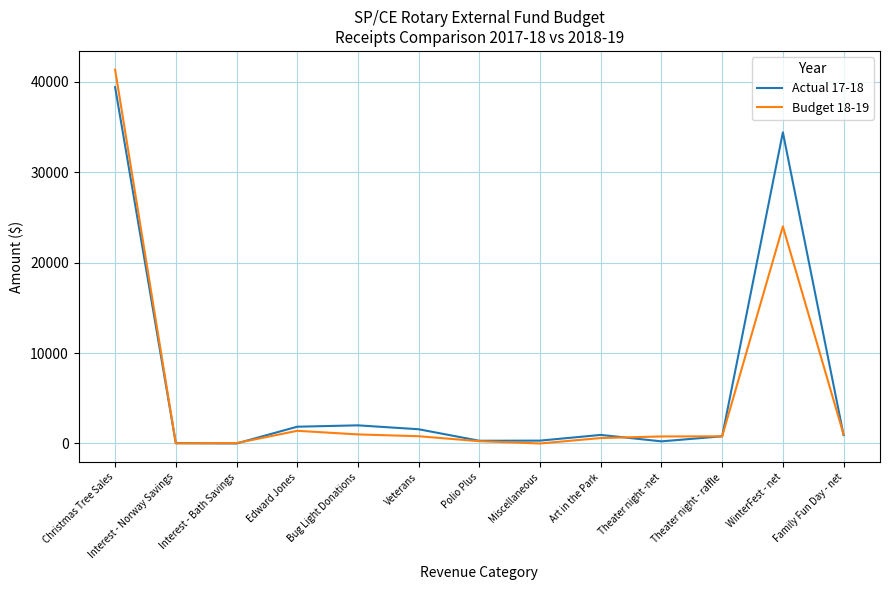

At which category is the sum across all series the highest?

Christmas Tree Sales